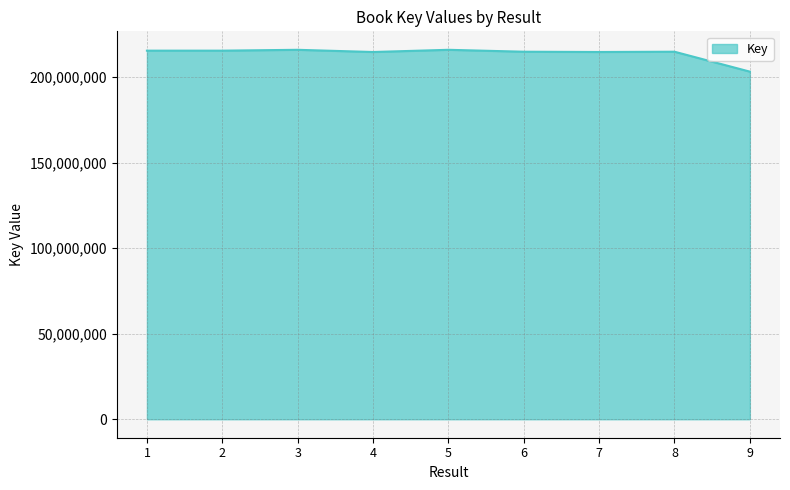

What is the difference between the values at 4 and 9?

11476582